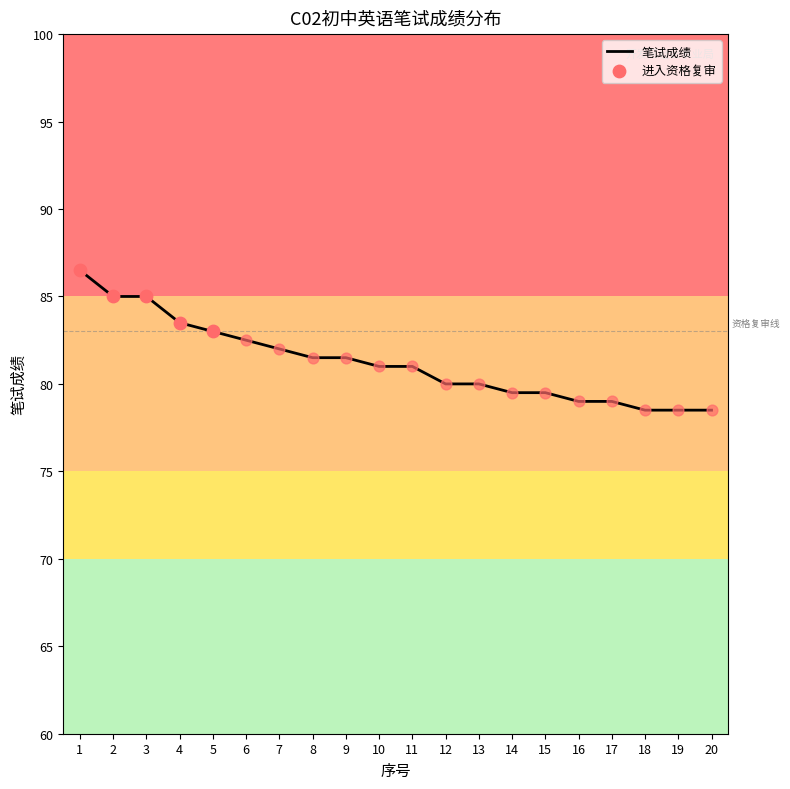

What is the change in value from 9 to 15?

-2.0